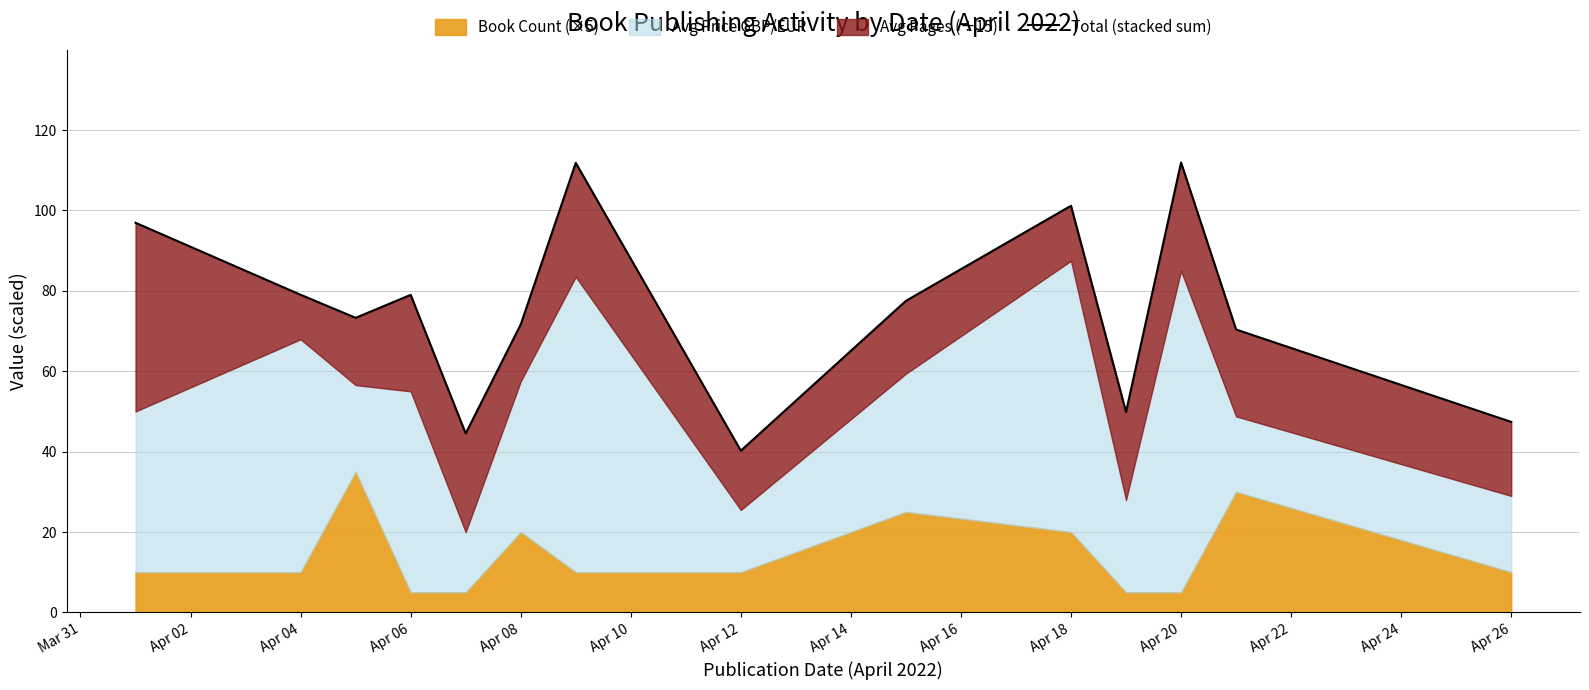

Reading right to left, what are all the values shown in this chart?

47.4	70.4	111.9	49.9	101.2	77.5	40.2	111.8	71.6	44.5	79.0	73.3	79.0	96.9